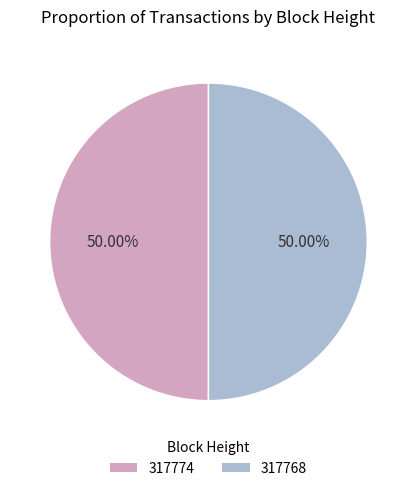

To the nearest percent, what percentage of the pie is 317768?

50%